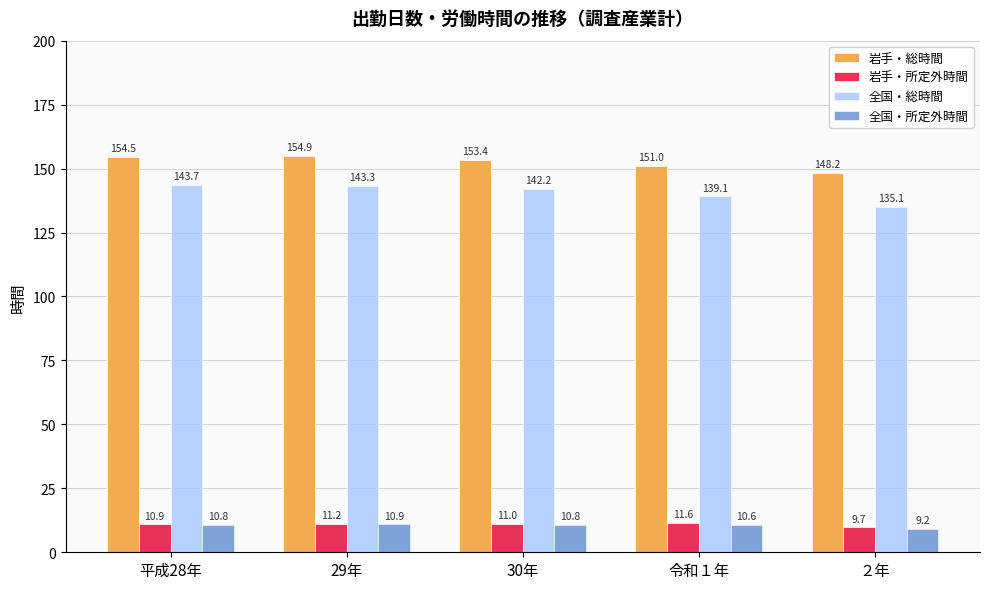

Reading right to left, list all the values displayed in this chart.

岩手・総時間: ２年=148.2	令和１年=151.0	30年=153.4	29年=154.9	平成28年=154.5
岩手・所定外時間: ２年=9.7	令和１年=11.6	30年=11.0	29年=11.2	平成28年=10.9
全国・総時間: ２年=135.1	令和１年=139.1	30年=142.2	29年=143.3	平成28年=143.7
全国・所定外時間: ２年=9.2	令和１年=10.6	30年=10.8	29年=10.9	平成28年=10.8